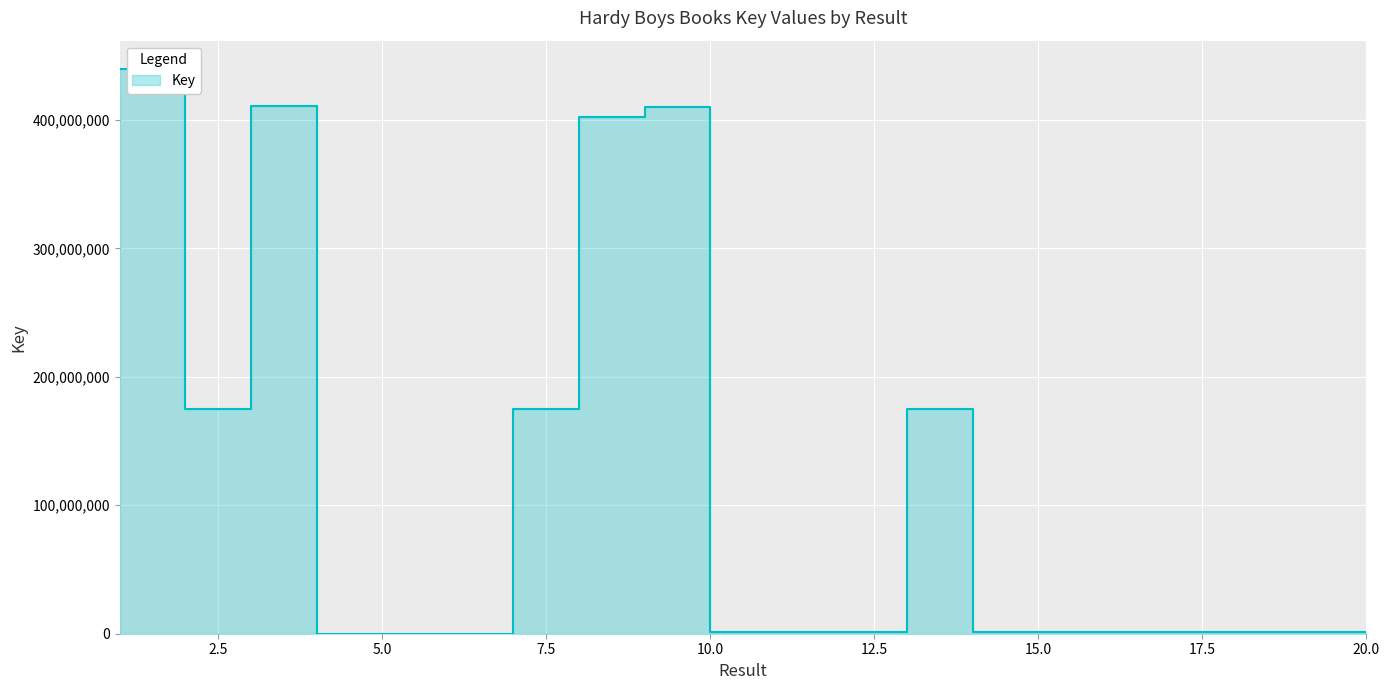

Is it true that the value at 11 is 1545125?

True